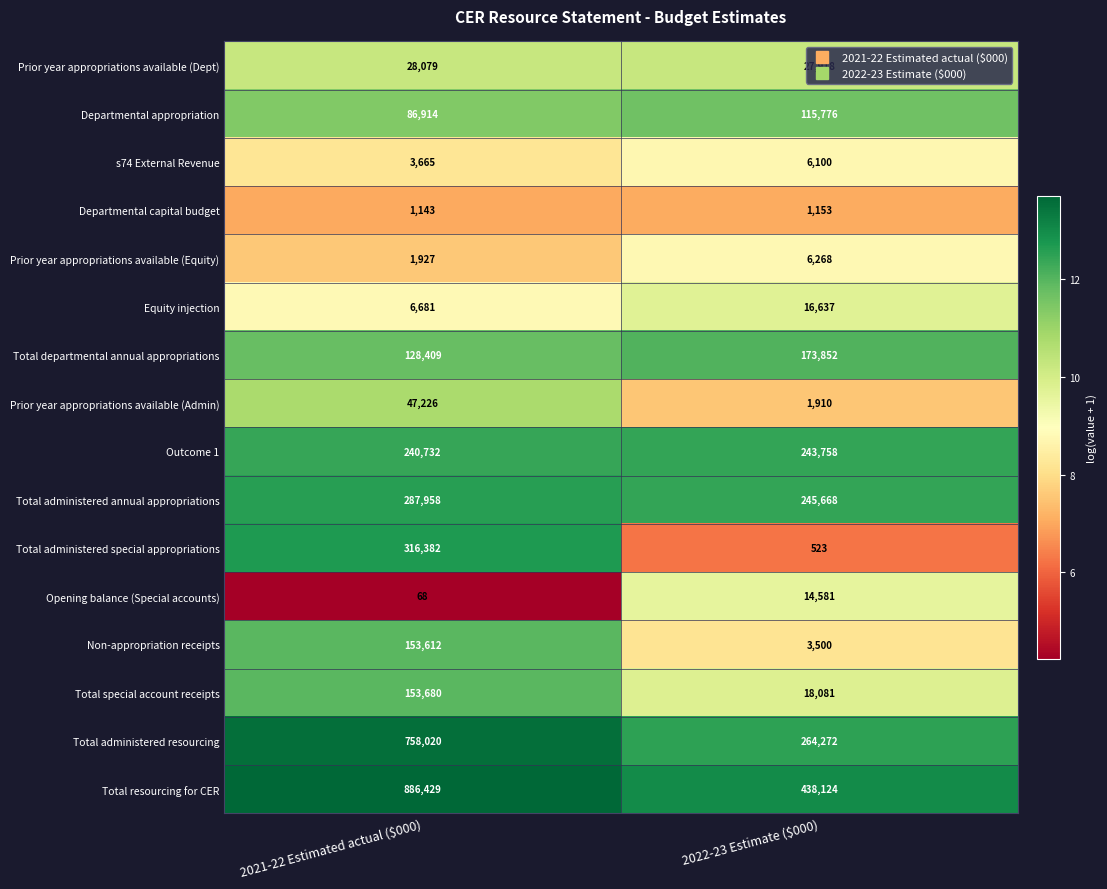

At which category does the chart reach its peak across all series?

2021-22 Estimated actual ($000)